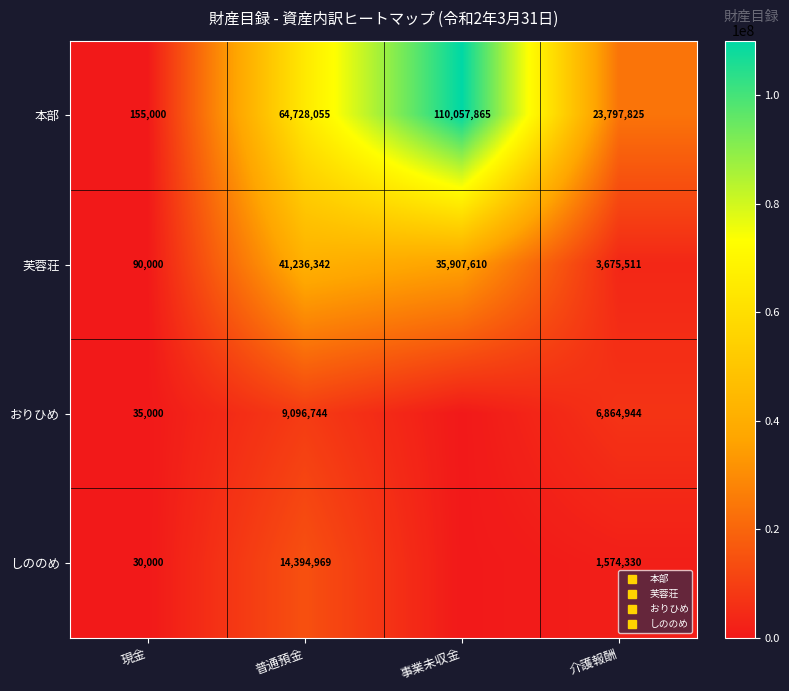

What is the approximate value of 芙蓉荘 at 事業未収金?

35907610